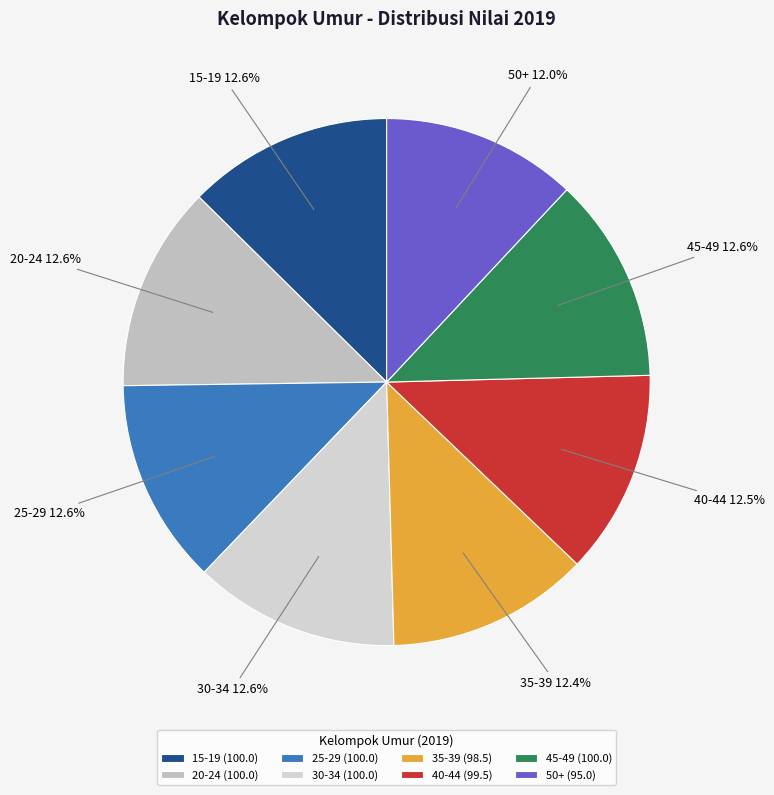

To the nearest percent, what is the combined percentage of 25-29 and 30-34?

25%